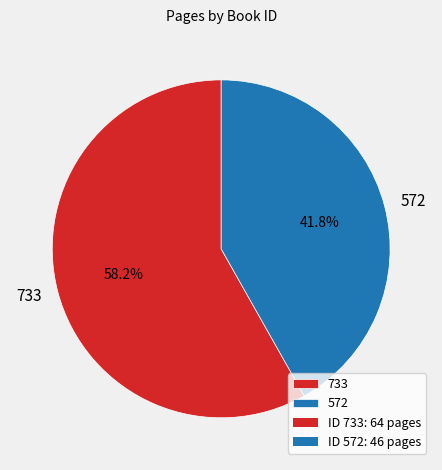

What is the smallest slice in the pie chart?

572